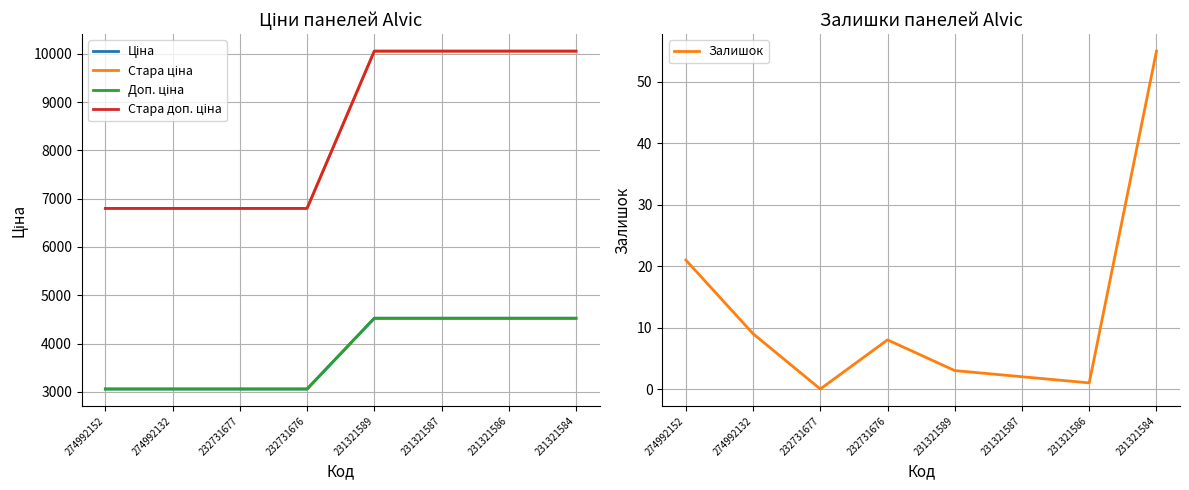

Reading left to right, list all the values displayed in this chart.

Ціна: 274992152=3059.7	274992132=3059.7	232731677=3059.7	232731676=3059.7	231321589=4524.7	231321587=4524.7	231321586=4524.7	231321584=4524.7
Стара ціна: 274992152=6799.2	274992132=6799.2	232731677=6799.2	232731676=6799.2	231321589=10054.8	231321587=10054.8	231321586=10054.8	231321584=10054.8
Доп. ціна: 274992152=3060.0	274992132=3060.0	232731677=3060.0	232731676=3060.0	231321589=4525.0	231321587=4525.0	231321586=4525.0	231321584=4525.0
Стара доп. ціна: 274992152=6799.2	274992132=6799.2	232731677=6799.2	232731676=6799.2	231321589=10054.8	231321587=10054.8	231321586=10054.8	231321584=10054.8
Залишок: 274992152=21.0	274992132=9.0	232731677=0.0	232731676=8.0	231321589=3.0	231321587=2.0	231321586=1.0	231321584=55.0